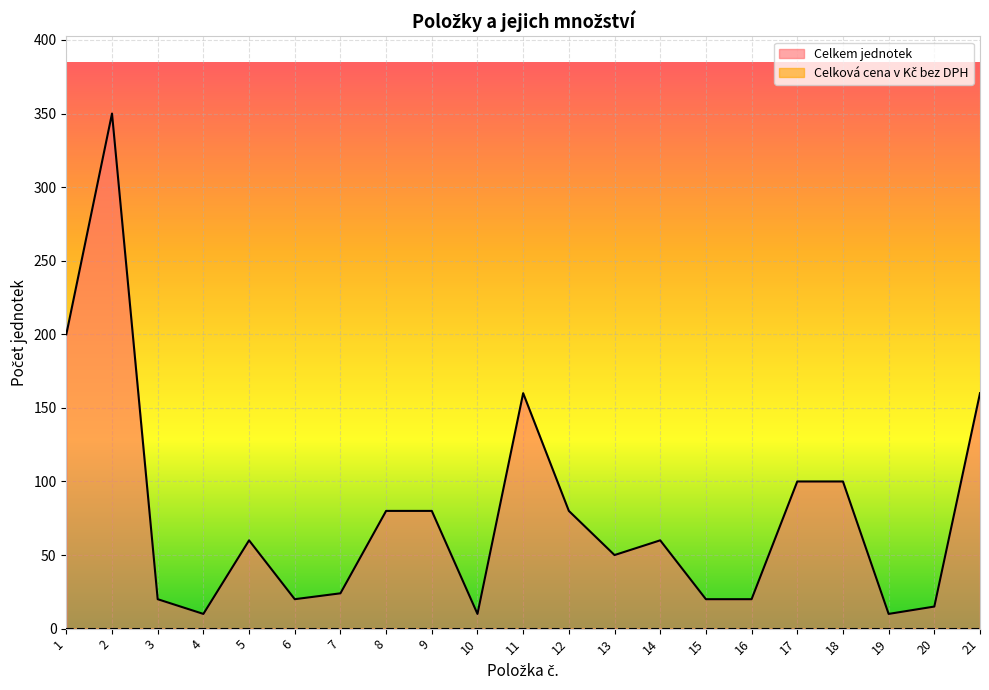

True or false: the data has more than 0 interior local peaks.

True